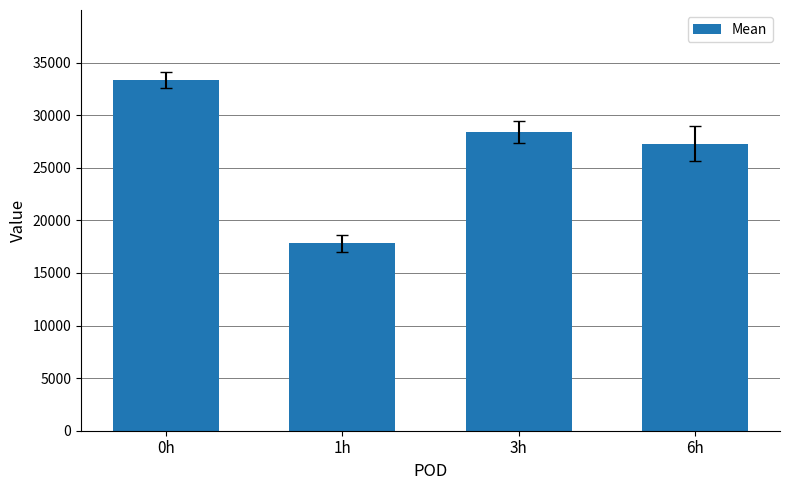

What is the label of the 1st bar from the left?

0h